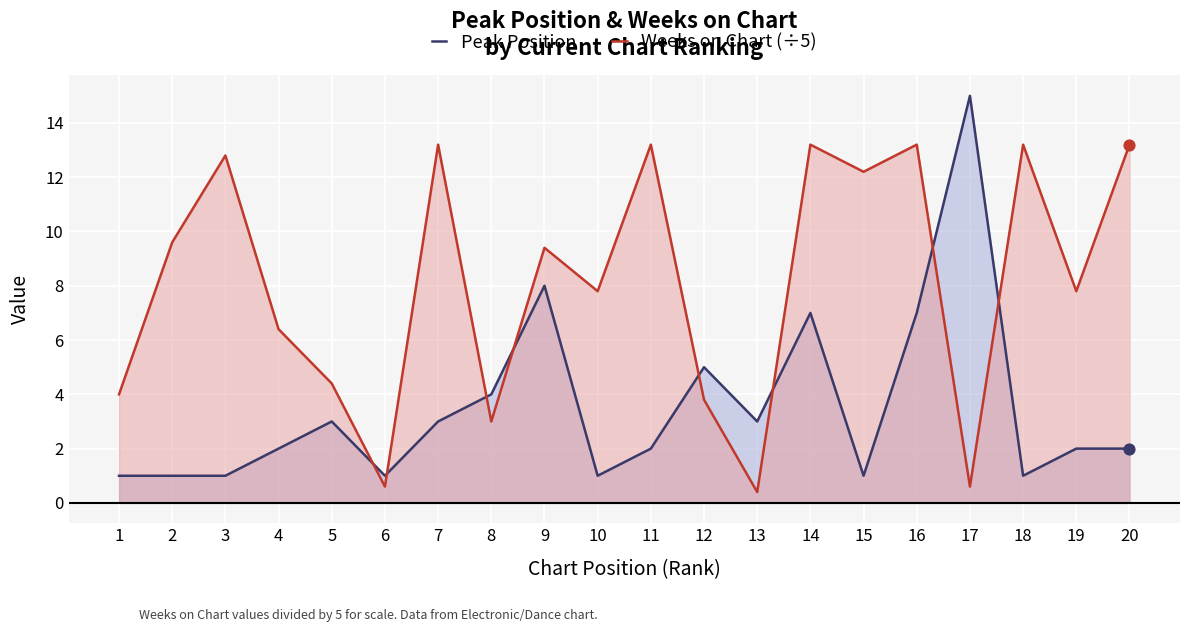

Is the value of Weeks on Chart (÷5) at 11 greater than the value of Peak Position at 14?

Yes